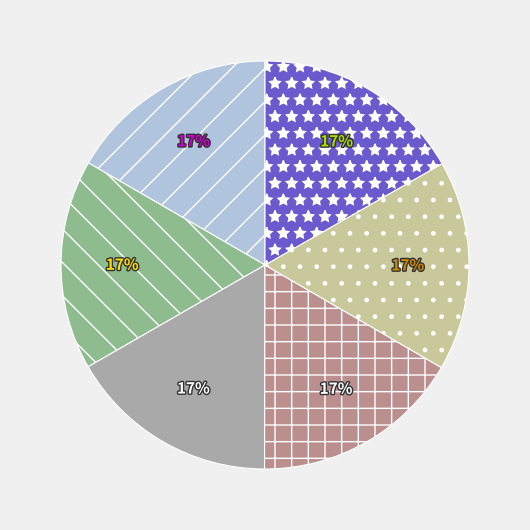

To the nearest percent, what is the average slice percentage?

17%